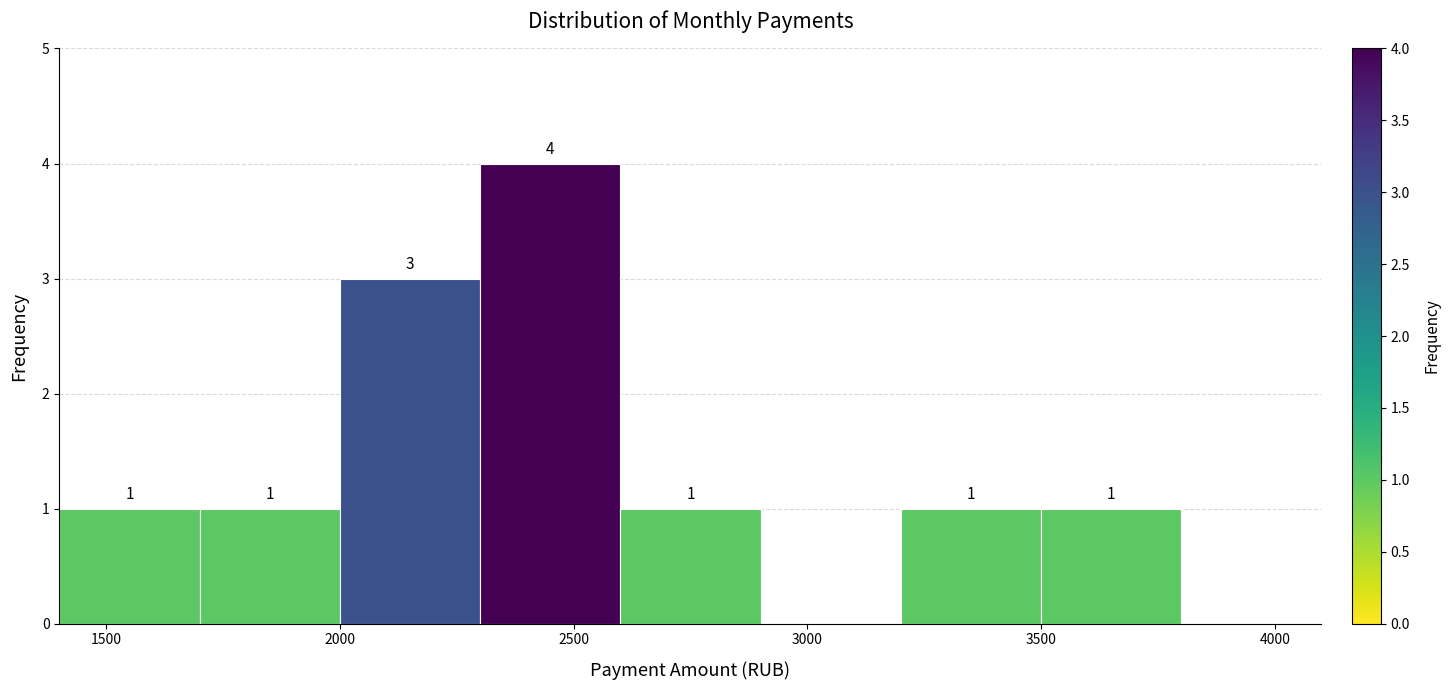

Over which range of the x-axis is the bar tallest?

2300 to 2600